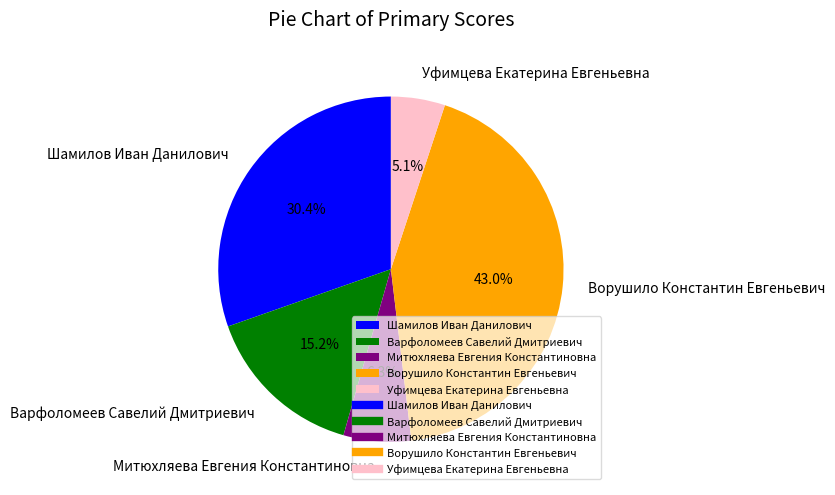

Count the number of slices in the pie.

5